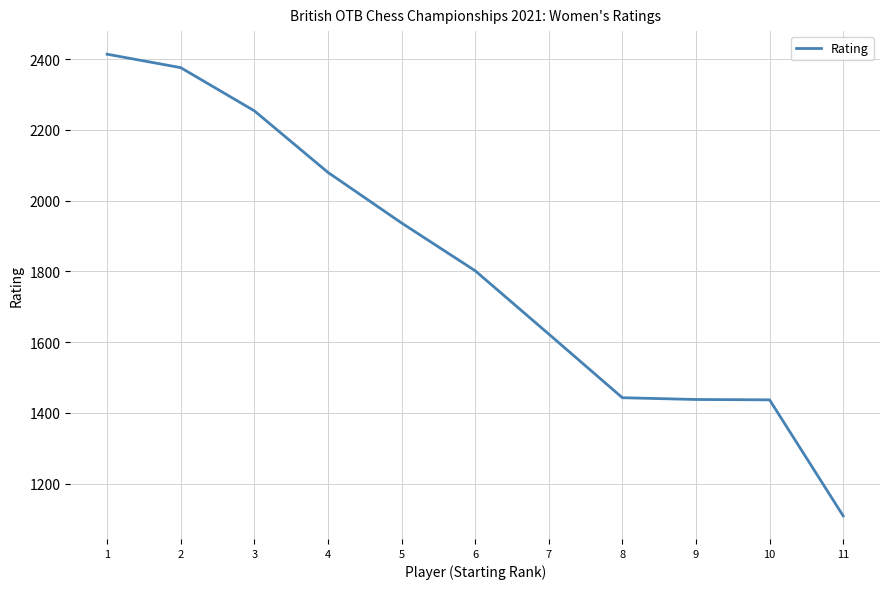

Approximately how many times larger is the value at 3 compared to 5?

1.2